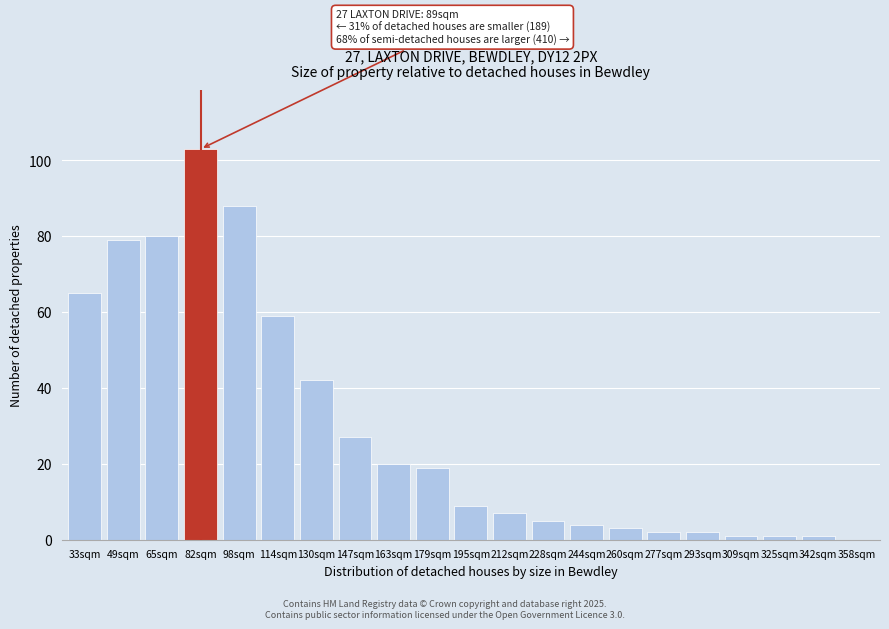

Reading left to right, list all the values displayed in this chart.

33sqm=65	49sqm=79	65sqm=80	82sqm=103	98sqm=88	114sqm=59	130sqm=42	147sqm=27	163sqm=20	179sqm=19	195sqm=9	212sqm=7	228sqm=5	244sqm=4	260sqm=3	277sqm=2	293sqm=2	309sqm=1	325sqm=1	342sqm=1	358sqm=0